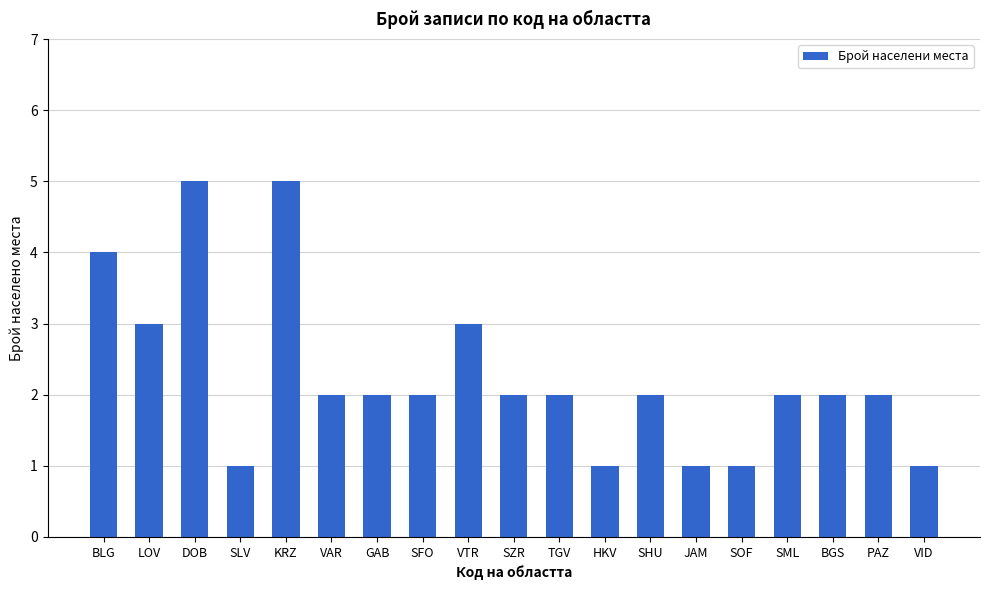

Which has a higher value, BLG or TGV?

BLG